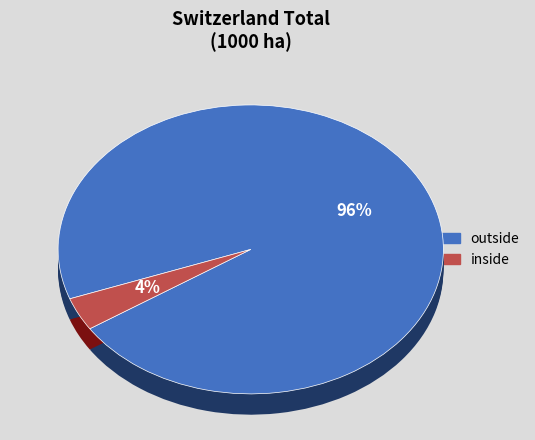

Between inside and outside, which is larger?

outside